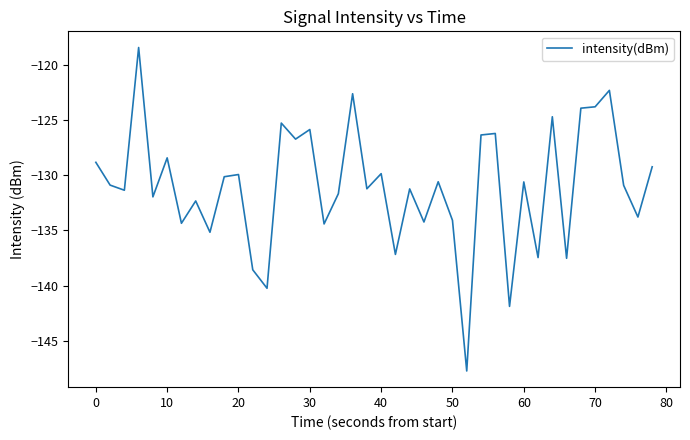

What is the difference between the maximum and minimum values?

29.4